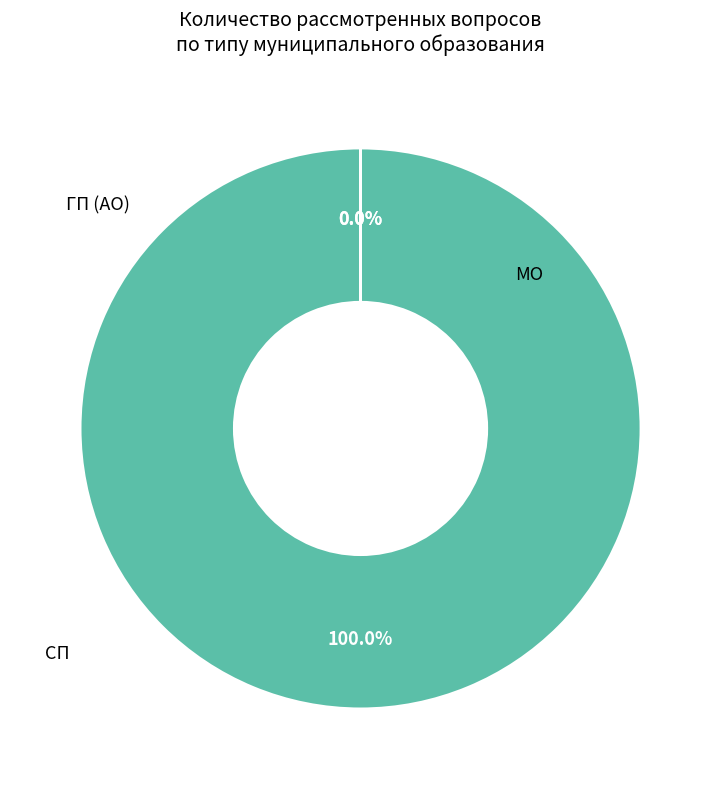

Is there a majority slice in this chart?

Yes